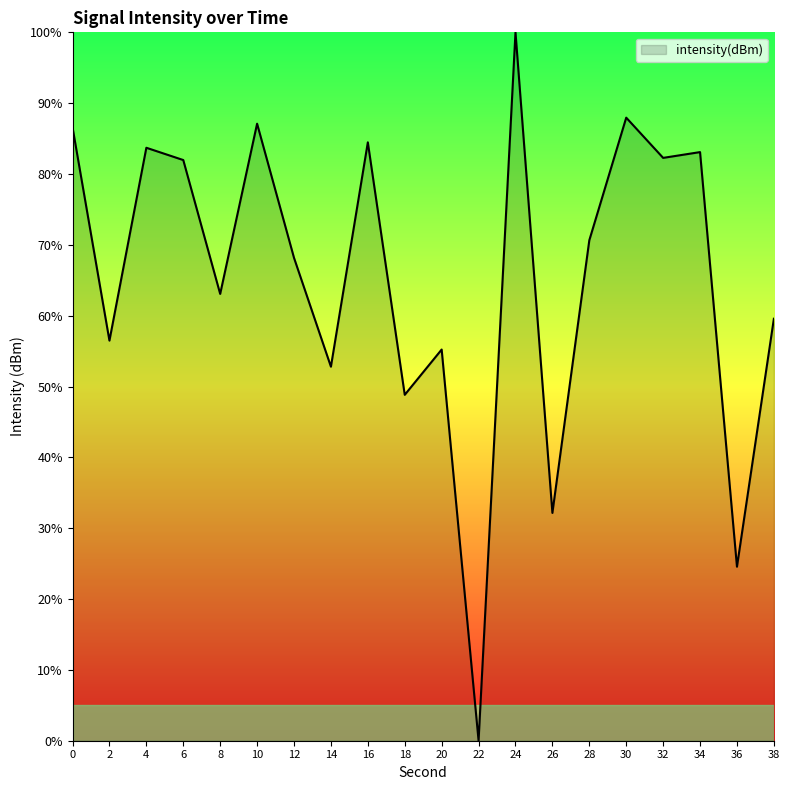

At which category does the data reach its first local peak?

4